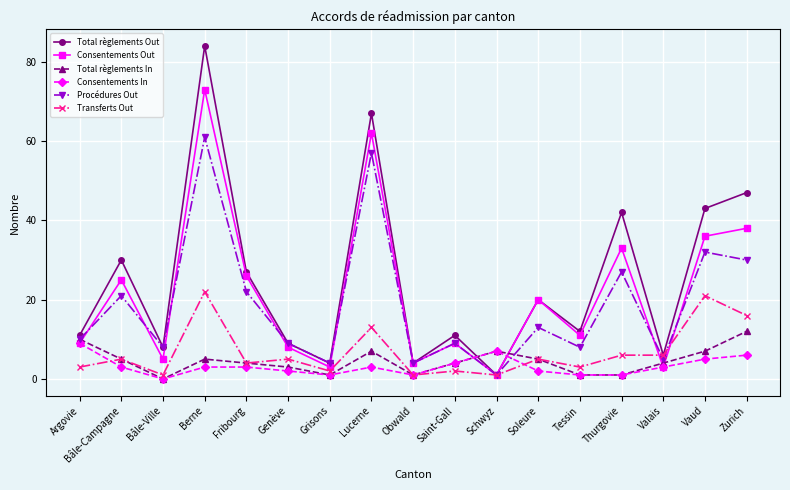

Reading left to right, extract all data points from this chart.

Total règlements Out: Argovie=11	Bâle-Campagne=30	Bâle-Ville=8	Berne=84	Fribourg=27	Genève=9	Grisons=4	Lucerne=67	Obwald=4	Saint-Gall=11	Schwyz=1	Soleure=20	Tessin=12	Thurgovie=42	Valais=6	Vaud=43	Zurich=47
Consentements Out: Argovie=9	Bâle-Campagne=25	Bâle-Ville=5	Berne=73	Fribourg=26	Genève=8	Grisons=3	Lucerne=62	Obwald=4	Saint-Gall=9	Schwyz=1	Soleure=20	Tessin=11	Thurgovie=33	Valais=3	Vaud=36	Zurich=38
Total règlements In: Argovie=10	Bâle-Campagne=5	Bâle-Ville=0	Berne=5	Fribourg=4	Genève=3	Grisons=1	Lucerne=7	Obwald=1	Saint-Gall=4	Schwyz=7	Soleure=5	Tessin=1	Thurgovie=1	Valais=4	Vaud=7	Zurich=12
Consentements In: Argovie=9	Bâle-Campagne=3	Bâle-Ville=0	Berne=3	Fribourg=3	Genève=2	Grisons=1	Lucerne=3	Obwald=1	Saint-Gall=4	Schwyz=7	Soleure=2	Tessin=1	Thurgovie=1	Valais=3	Vaud=5	Zurich=6
Procédures Out: Argovie=10	Bâle-Campagne=21	Bâle-Ville=8	Berne=61	Fribourg=22	Genève=9	Grisons=4	Lucerne=57	Obwald=4	Saint-Gall=9	Schwyz=1	Soleure=13	Tessin=8	Thurgovie=27	Valais=5	Vaud=32	Zurich=30
Transferts Out: Argovie=3	Bâle-Campagne=5	Bâle-Ville=1	Berne=22	Fribourg=4	Genève=5	Grisons=2	Lucerne=13	Obwald=1	Saint-Gall=2	Schwyz=1	Soleure=5	Tessin=3	Thurgovie=6	Valais=6	Vaud=21	Zurich=16